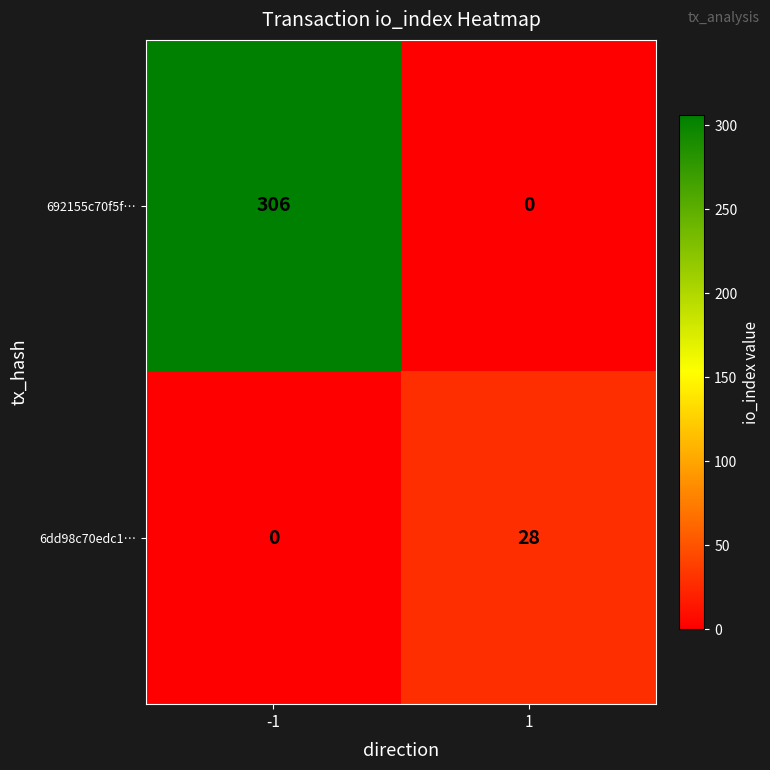

How many distinct data groups are displayed?

2